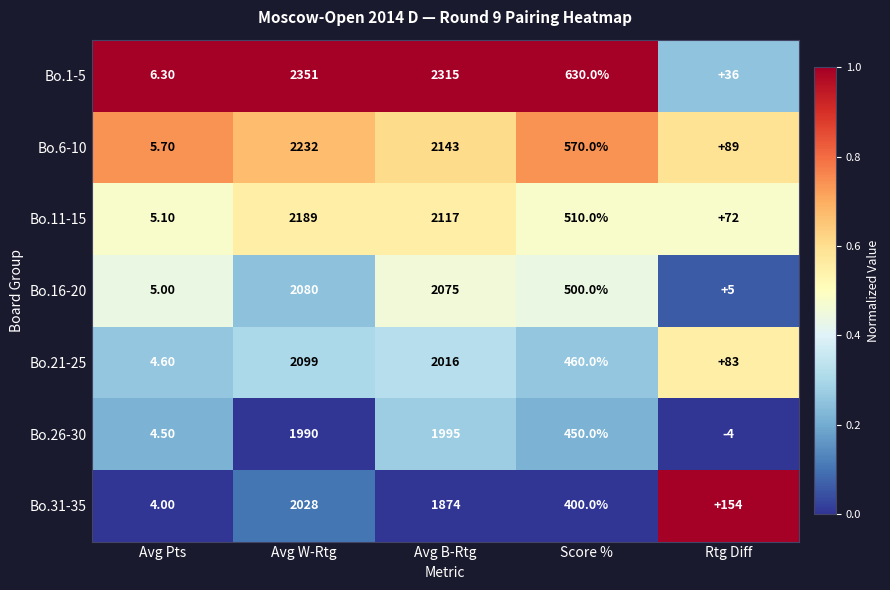

What is the difference between the highest and lowest values at Avg Pts?

2.3